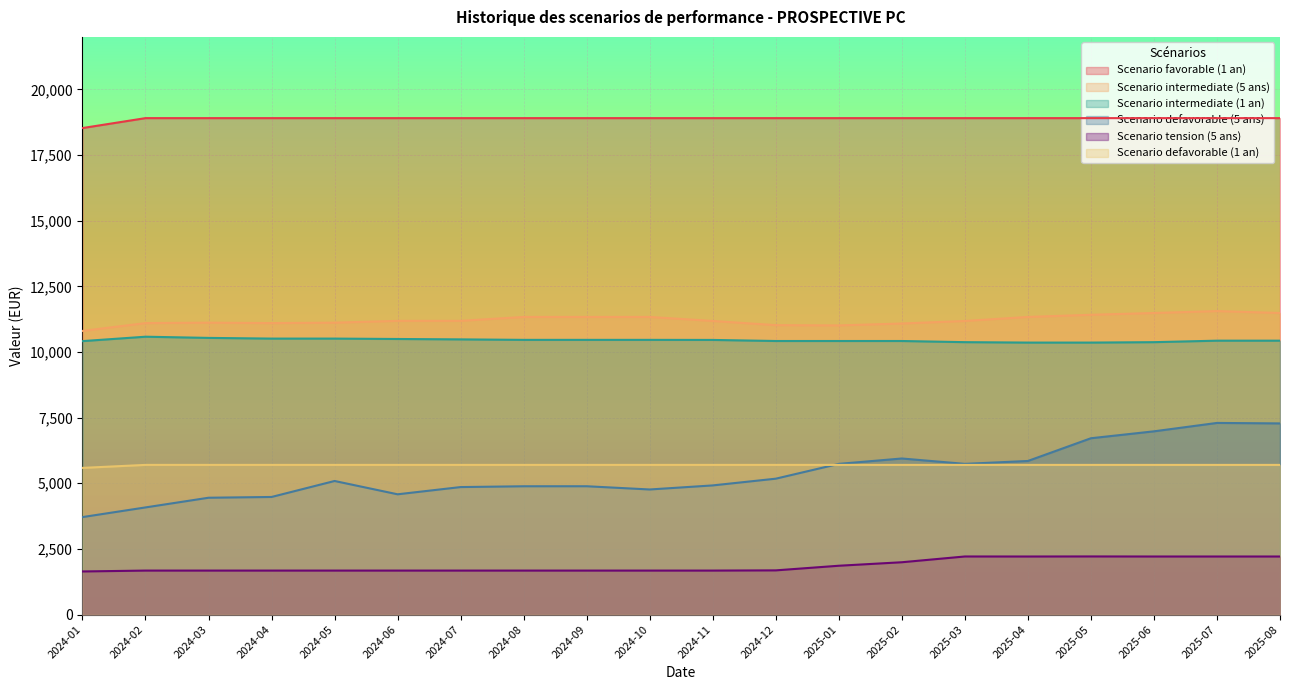

Where is the first local maximum for Scenario tension (5 ans)?

2024-02